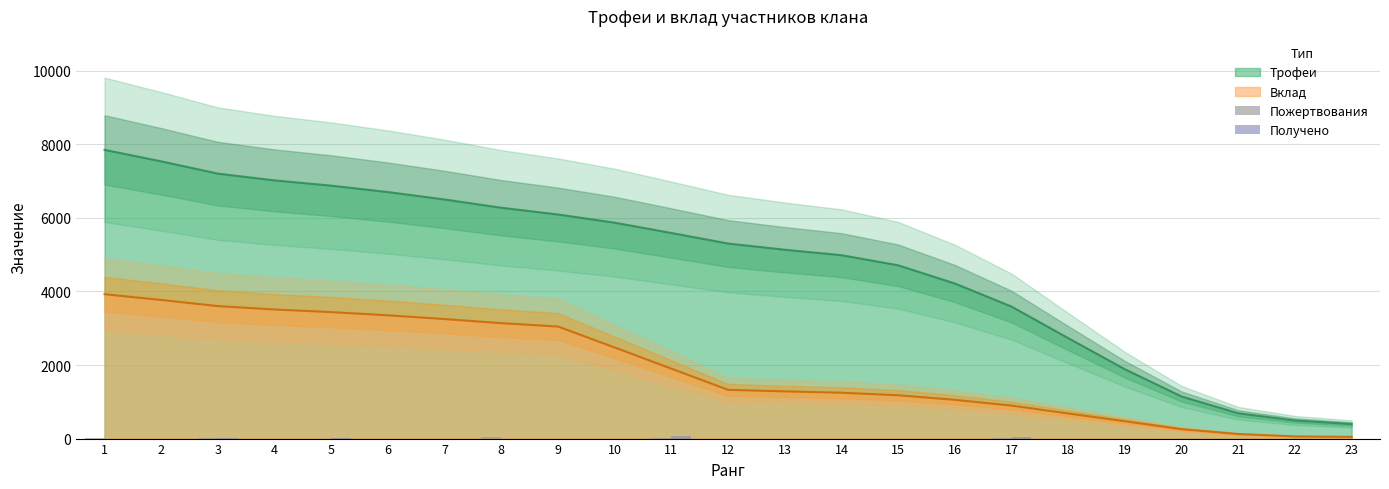

What is the maximum value for Получено?

60